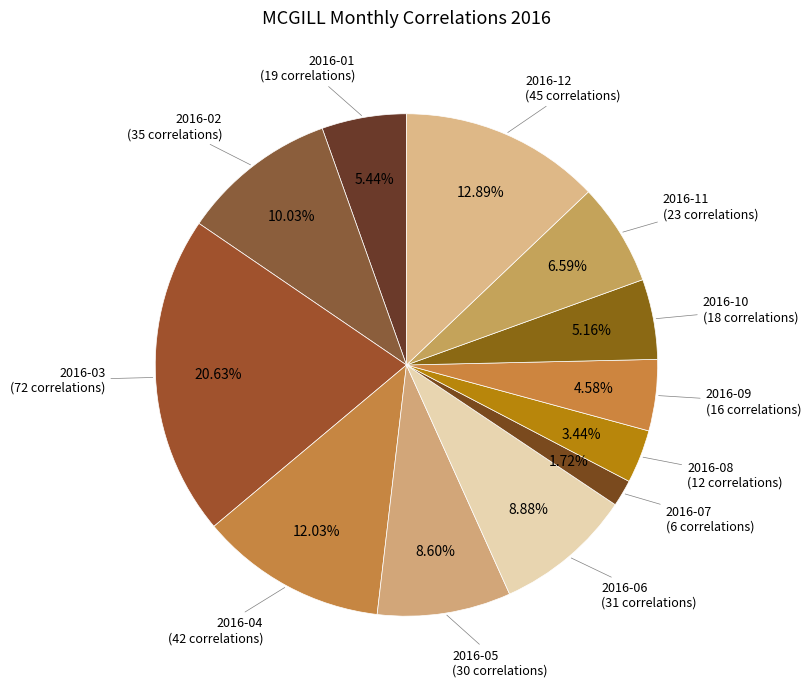

Which has a higher value, 2016-10 or 2016-04?

2016-04